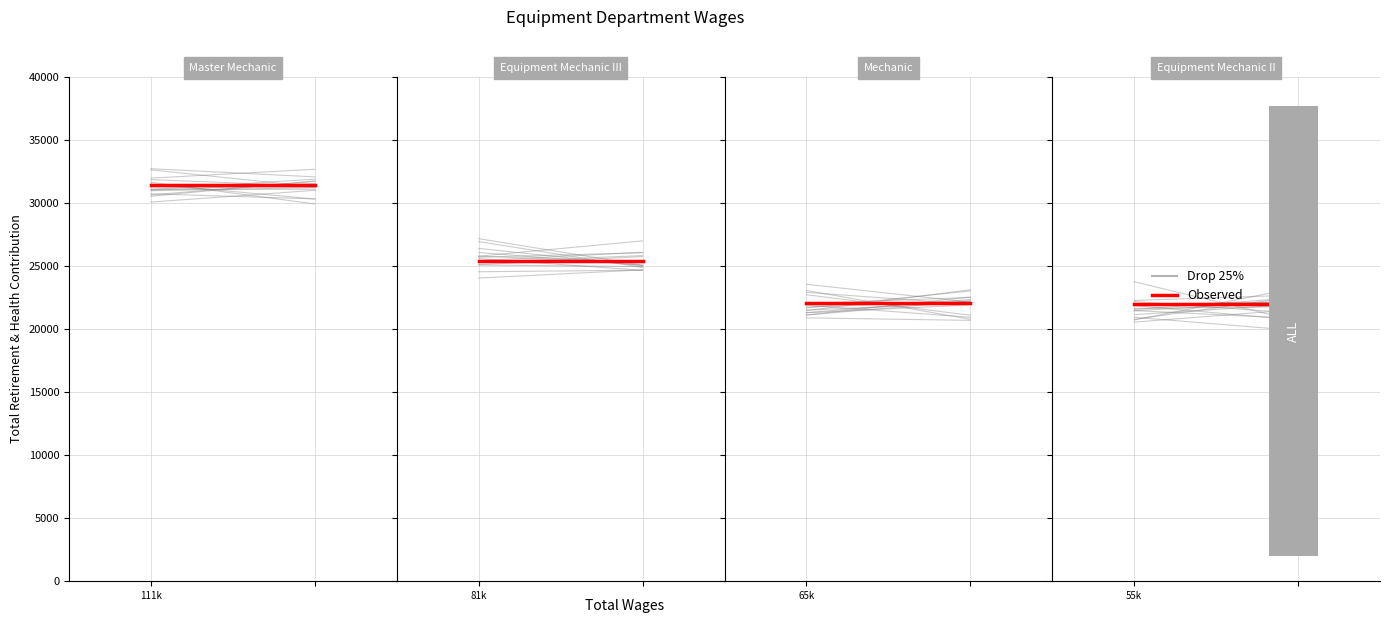

What is the minimum value shown in the chart?

21939